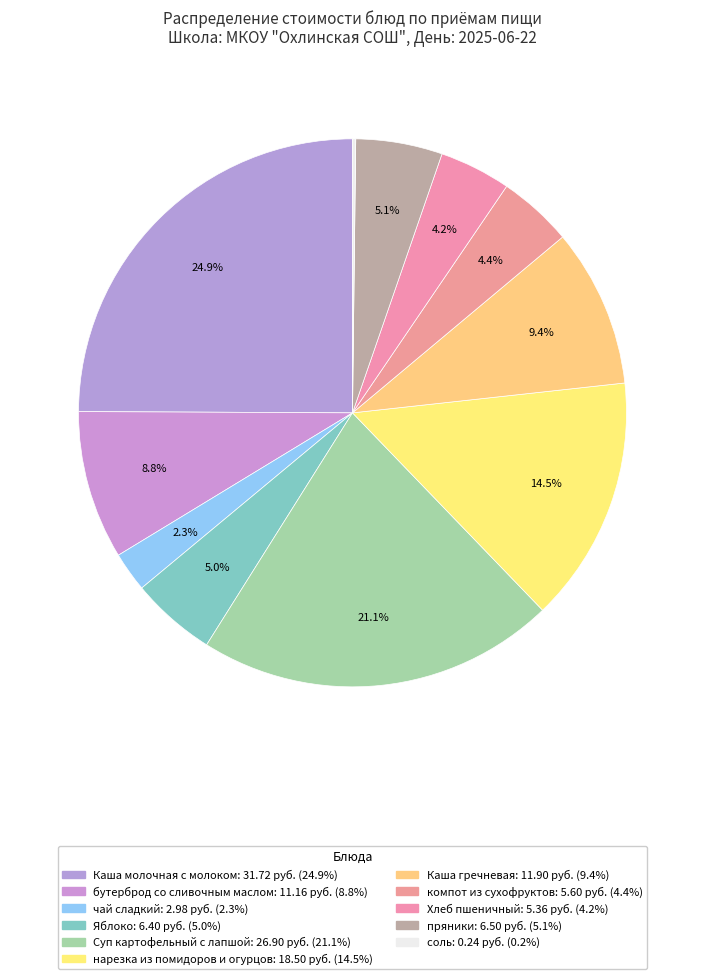

How many slices are in this pie chart?

11